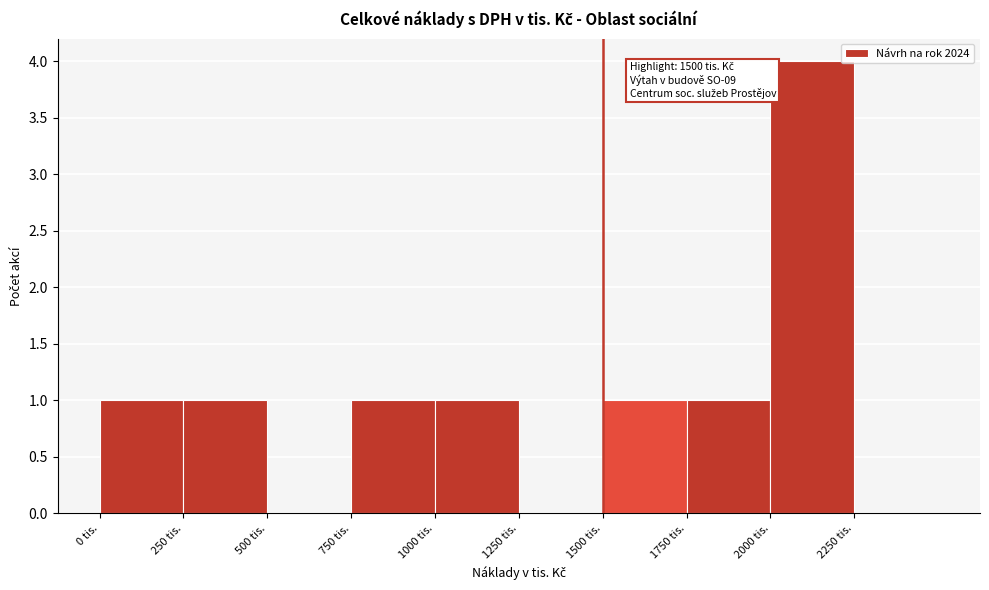

Over which range of the x-axis is the bar tallest?

2000 to 2250